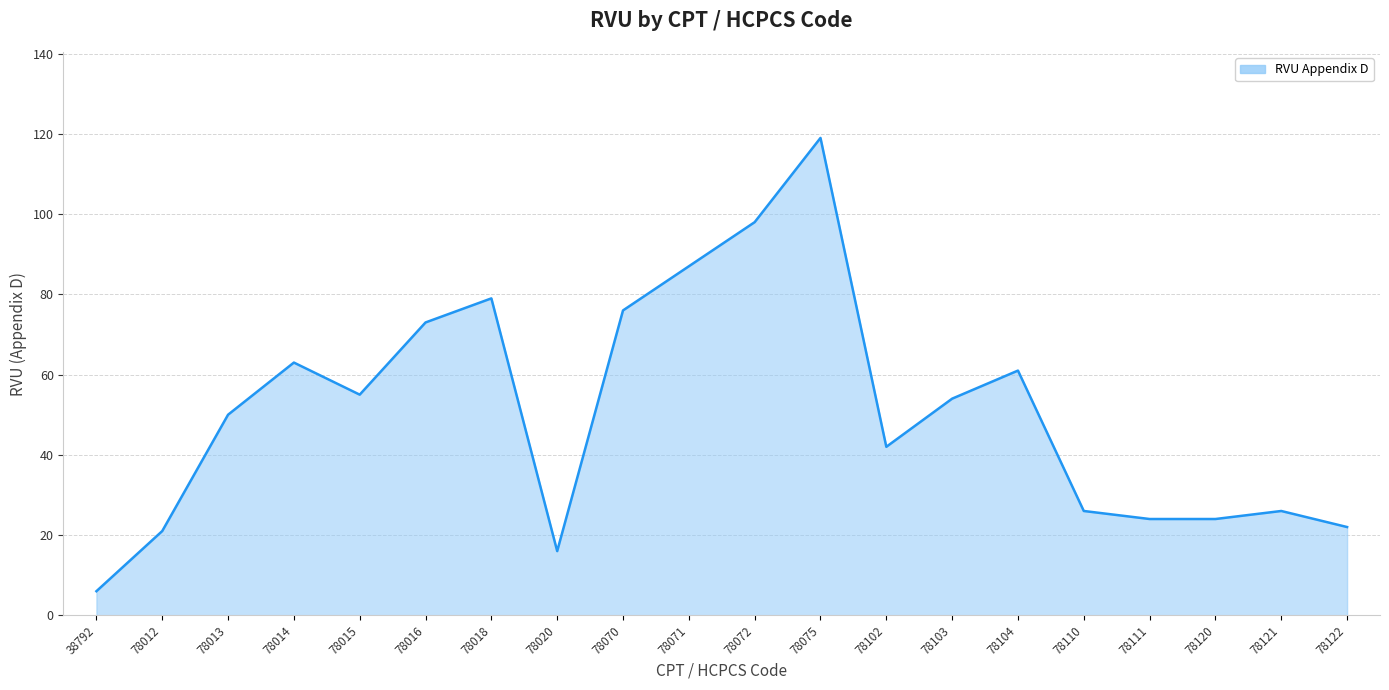

What is the maximum value shown in the chart?

119